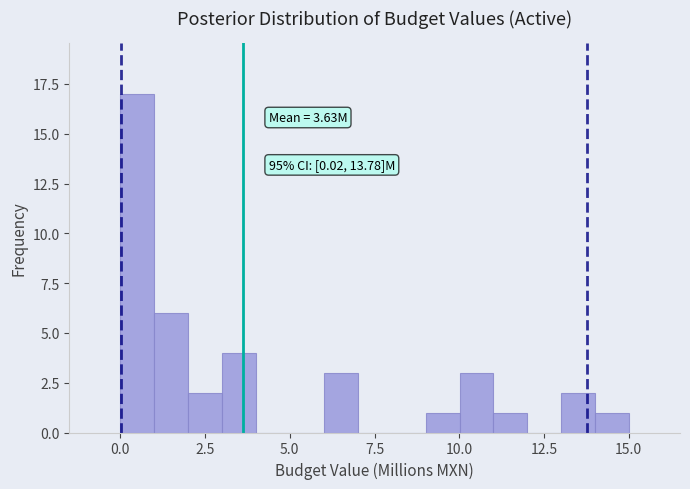

Around what value on the x-axis is the tallest bar? Give the approximate position of its centre, as read against the axis.

0.5